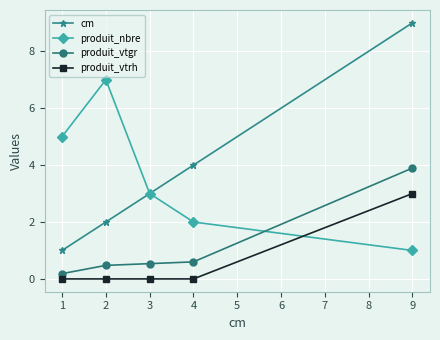

Is it true that cm equals 4.0 at 4?

True